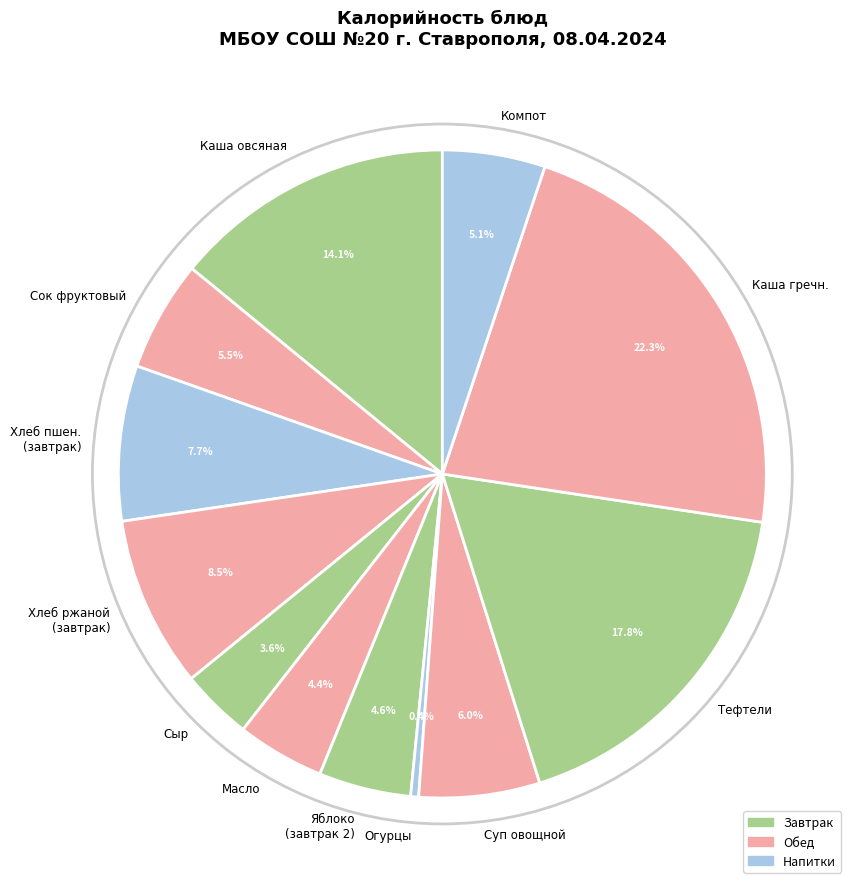

To the nearest percent, what is the difference between the largest and smallest slice percentages?

22%